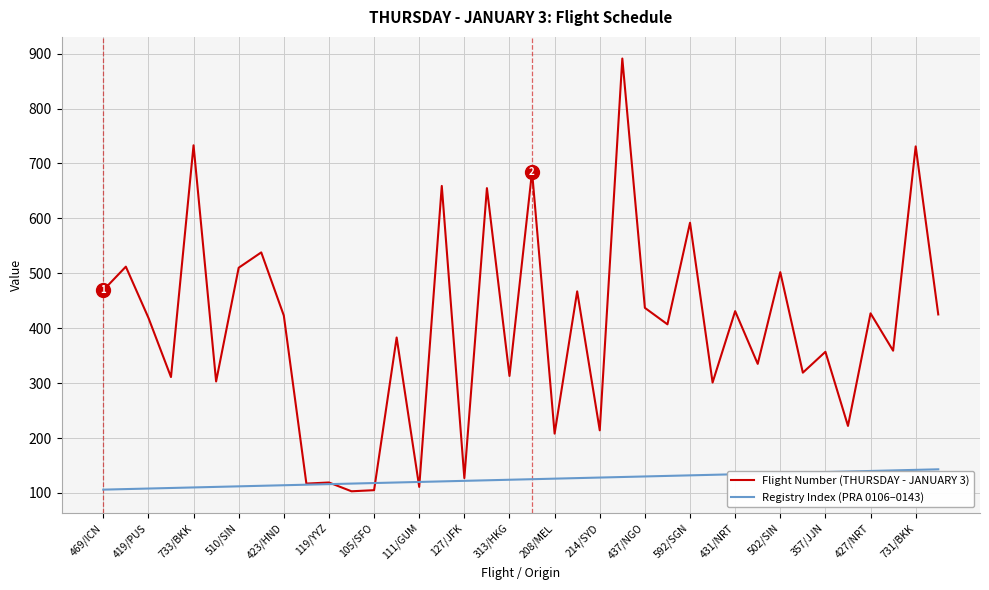

What is the minimum value shown in the chart?

103